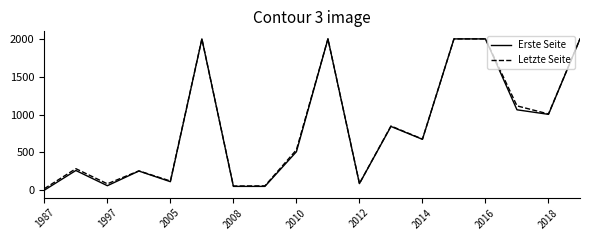

What are all the series names shown in the legend?

Erste Seite, Letzte Seite